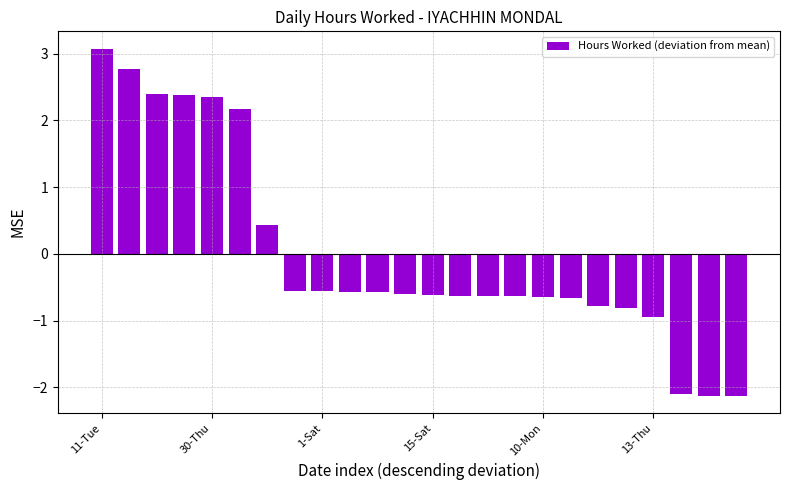

What is the maximum value shown in the chart?

3.1